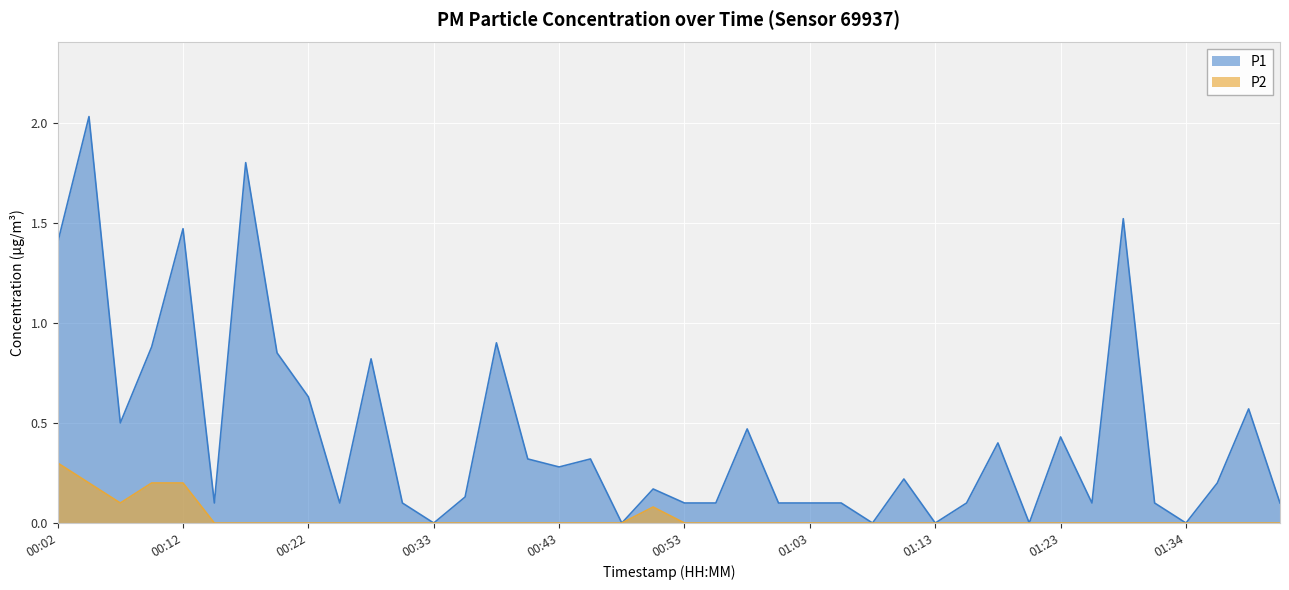

Where is the first local minimum for P2?

00:07